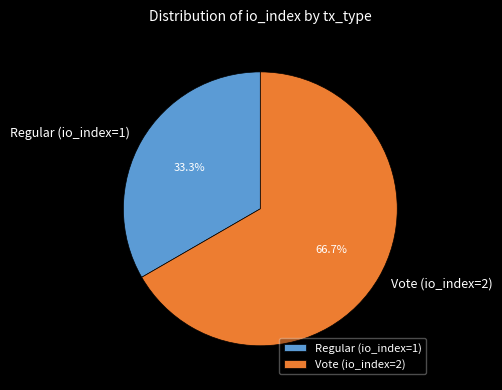

Is there any slice that represents more than half of the pie?

Yes